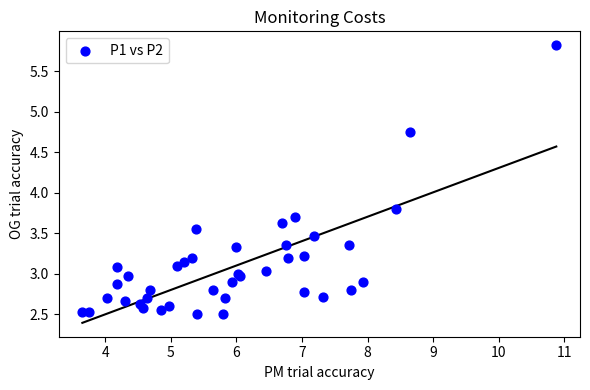

What Y value in the scatter plot is closest to 4?

3.8